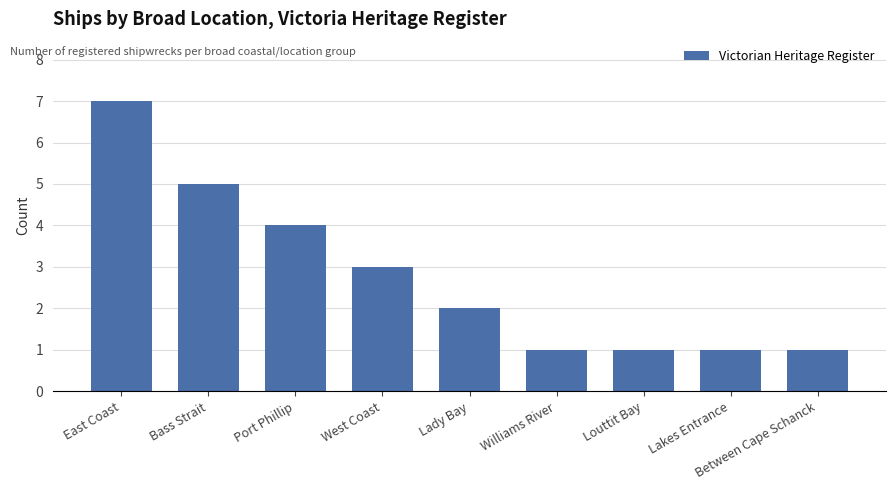

What is the change in value from West Coast to Williams River?

-2